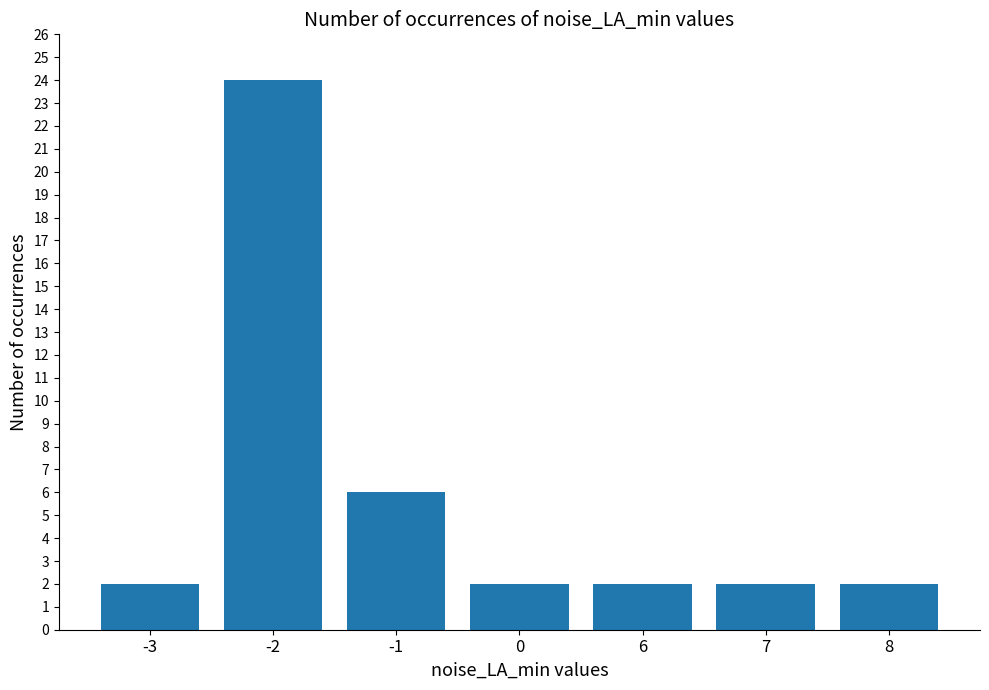

Does the chart contain stacked bars?

No